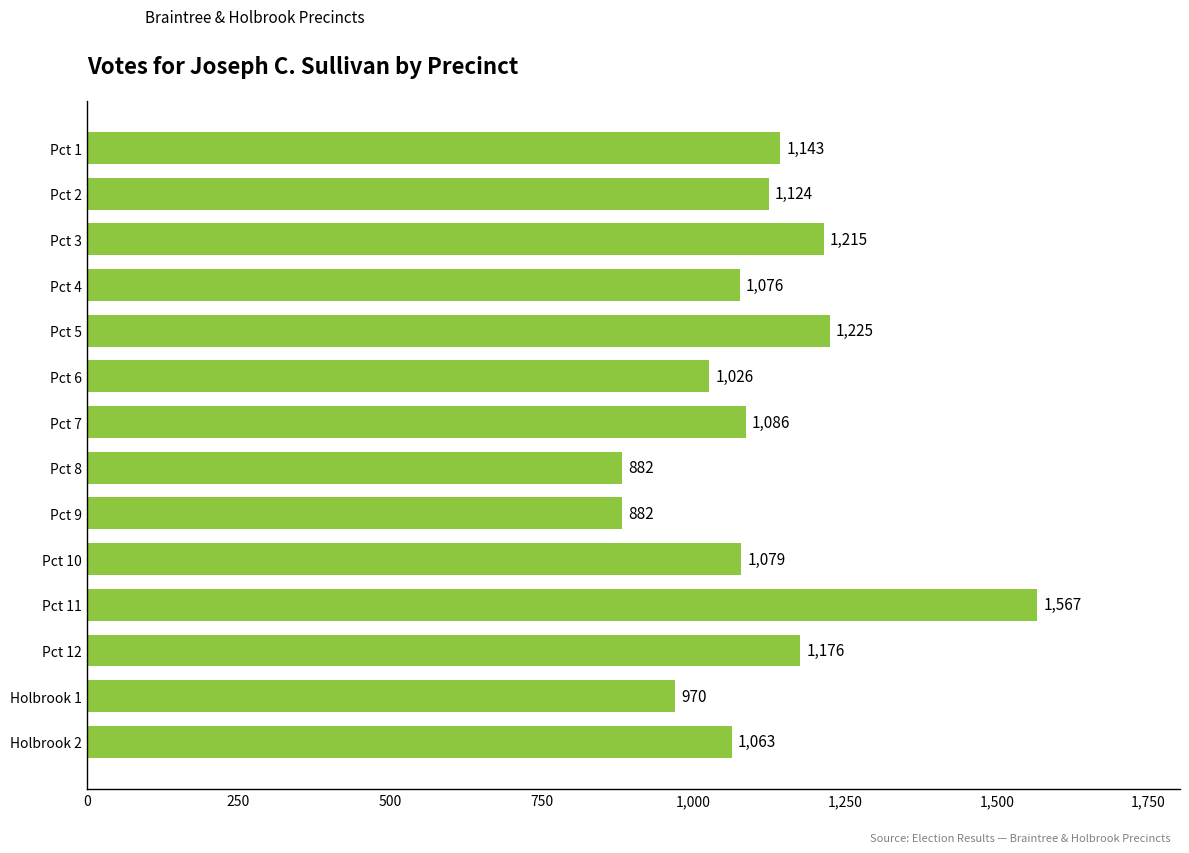

What is the smallest value displayed?

882